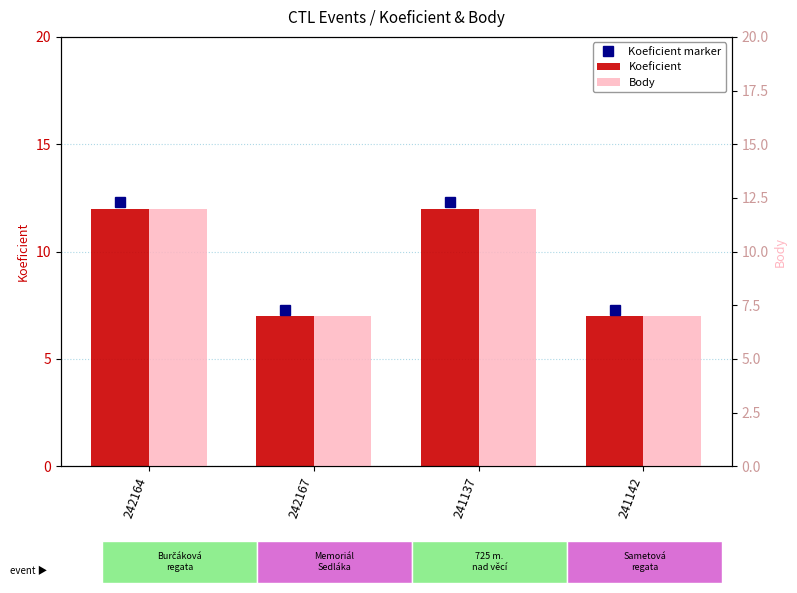

Reading left to right, transcribe all the data shown in this chart.

Koeficient: 242164=12	242167=7	241137=12	241142=7
Body: 242164=12	242167=7	241137=12	241142=7